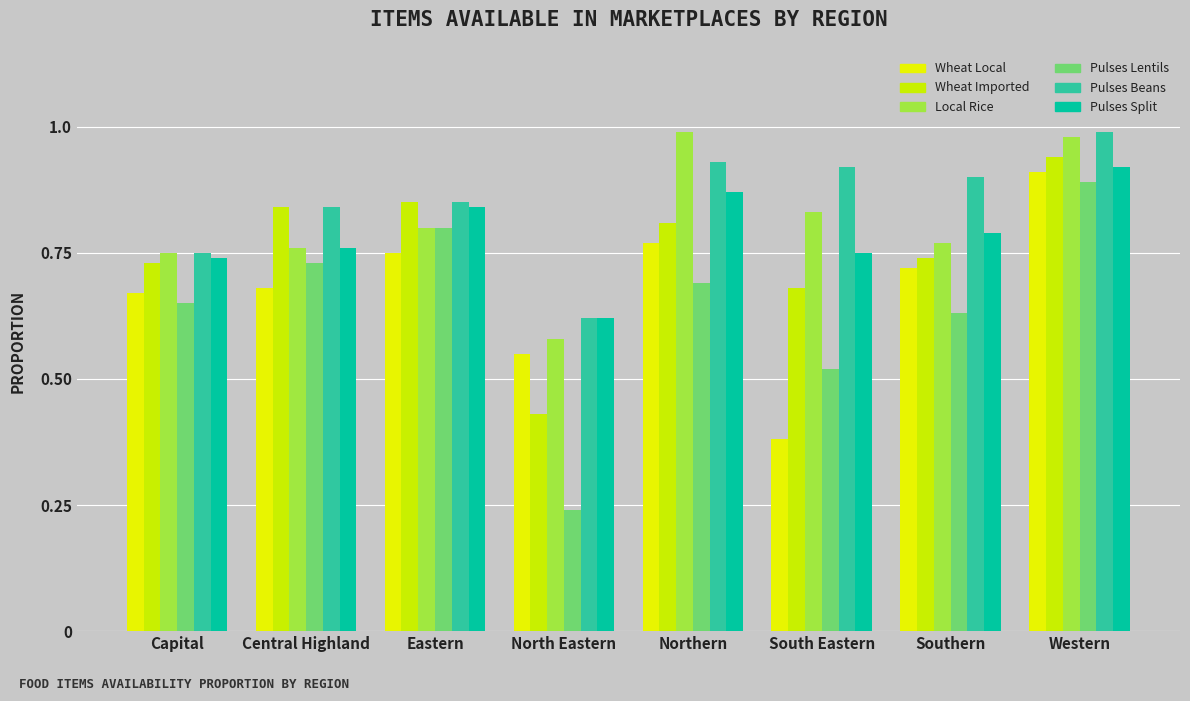

Between North Eastern and Southern, which is larger?

Southern